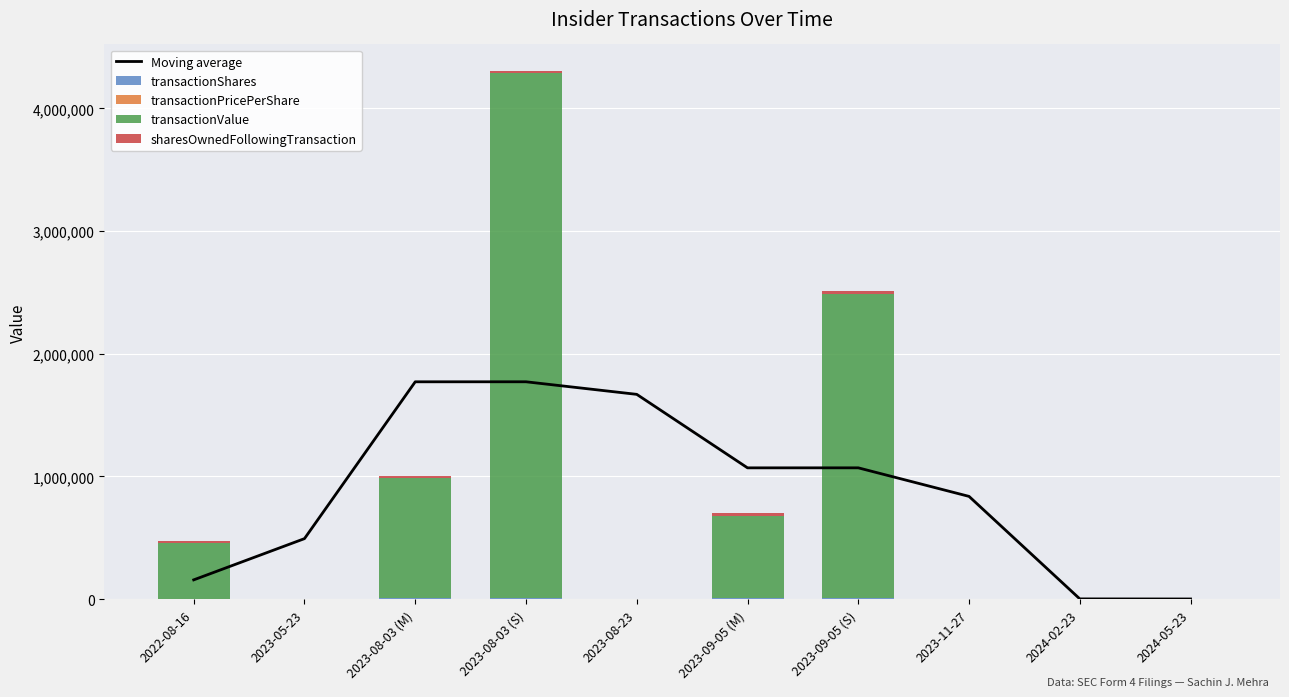

Reading left to right, transcribe all the data shown in this chart.

Moving average: 2022-08-16=157511.0	2023-05-23=493557.4	2023-08-03 (M)=1771841.2	2023-08-03 (S)=1772025.8	2023-08-23=1669539.2	2023-09-05 (M)=1070449.7	2023-09-05 (S)=1070635.0	2023-11-27=837850.2	2024-02-23=2399.0	2024-05-23=1659.7
transactionShares: 2022-08-16=5000.0	2023-05-23=554.0	2023-08-03 (M)=10838.0	2023-08-03 (S)=10838.0	2023-08-23=554.0	2023-09-05 (M)=6000.0	2023-09-05 (S)=6000.0	2023-11-27=555.0	2024-02-23=331.0	2024-05-23=330.0
transactionPricePerShare: 2022-08-16=90.1	2023-05-23=0.0	2023-08-03 (M)=90.1	2023-08-03 (S)=394.4	2023-08-23=0.0	2023-09-05 (M)=112.3	2023-09-05 (S)=413.6	2023-11-27=0.0	2024-02-23=0.0	2024-05-23=0.0
transactionValue: 2022-08-16=450612.0	2023-05-23=0.0	2023-08-03 (M)=976504.0	2023-08-03 (S)=4274337.0	2023-08-23=0.0	2023-09-05 (M)=673860.0	2023-09-05 (S)=2481887.0	2023-11-27=0.0	2024-02-23=0.0	2024-05-23=0.0
sharesOwnedFollowingTransaction: 2022-08-16=15723.0	2023-05-23=554.0	2023-08-03 (M)=20707.0	2023-08-03 (S)=20707.0	2023-08-23=1108.0	2023-09-05 (M)=20707.0	2023-09-05 (S)=20707.0	2023-11-27=1663.0	2024-02-23=1994.0	2024-05-23=2324.0